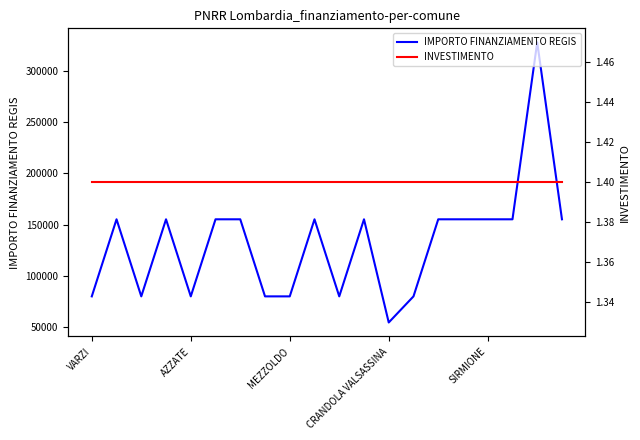

Which category has the lowest value in the IMPORTO FINANZIAMENTO REGIS series?

CRANDOLA VALSASSINA